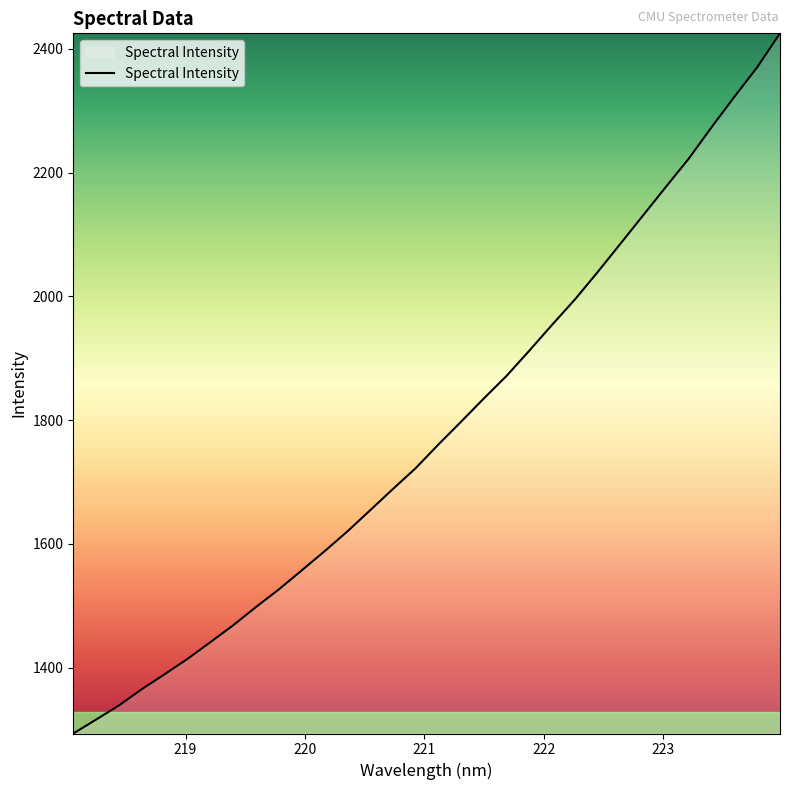

What is the greatest value displayed?

2424.9